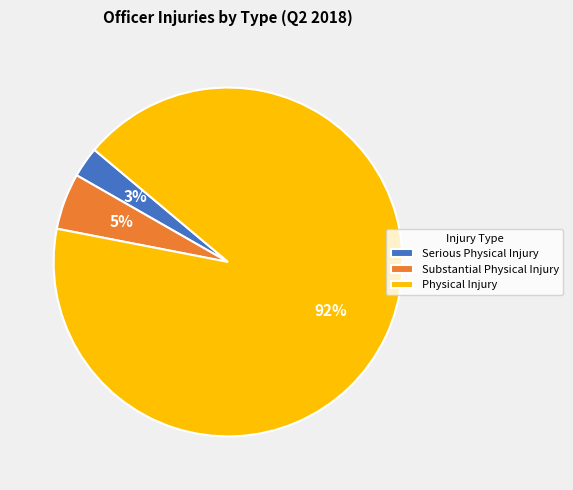

Which category has the biggest portion of the pie?

Physical Injury